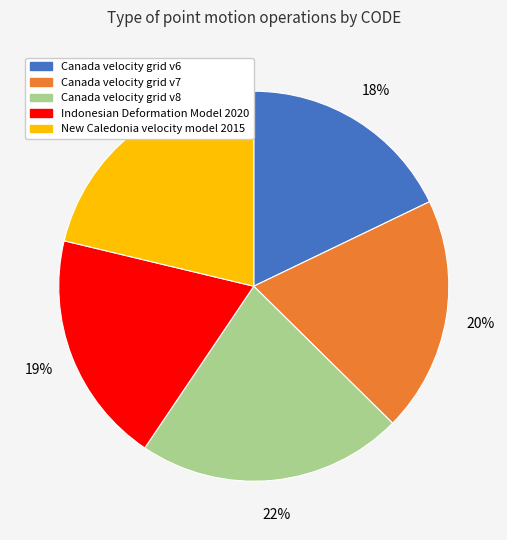

To the nearest percent, what is the average slice percentage?

20%